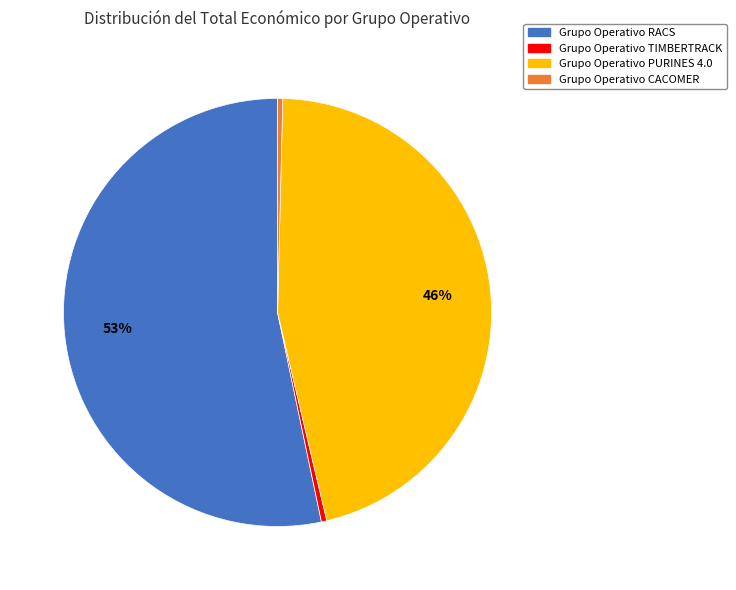

Is the sum of Grupo Operativo PURINES 4.0 and Grupo Operativo CACOMER greater than half?

No